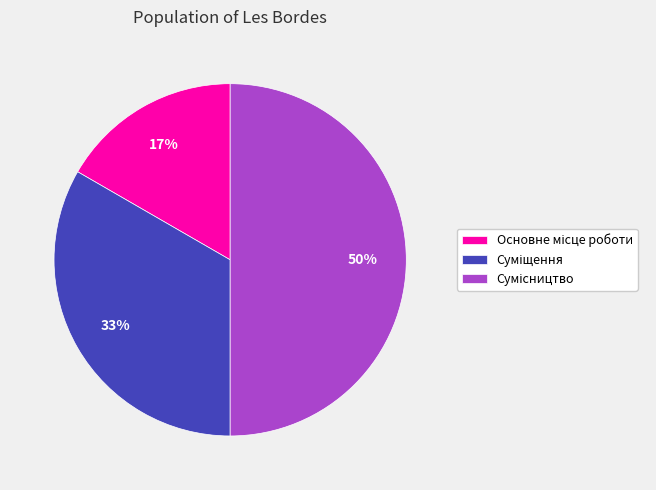

To the nearest percent, what is the difference between the largest and smallest slice percentages?

33%